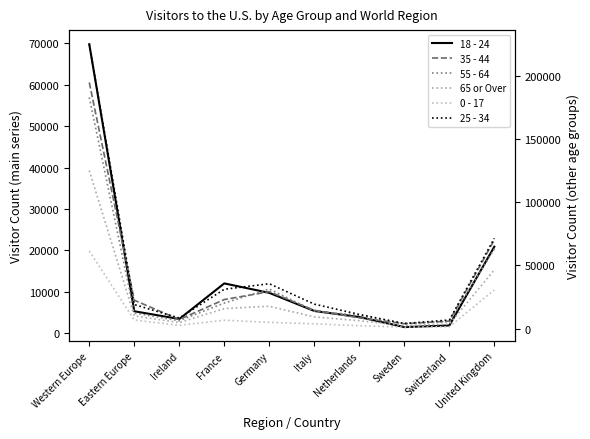

Where does the 0 - 17 series first go above 4928?

Western Europe